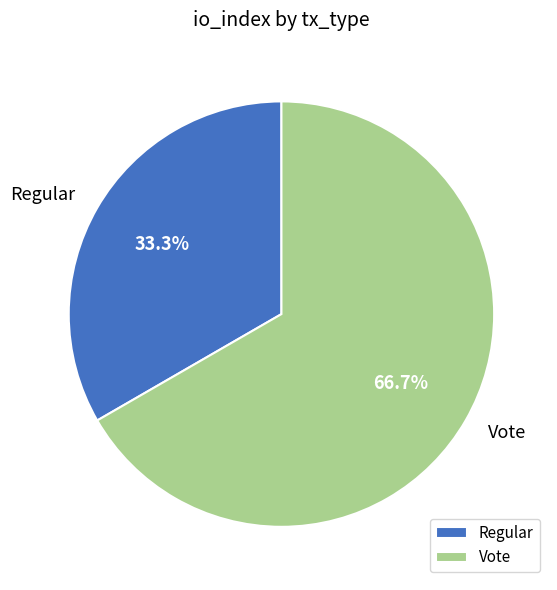

Do Regular and Vote together represent more than half of the pie?

Yes